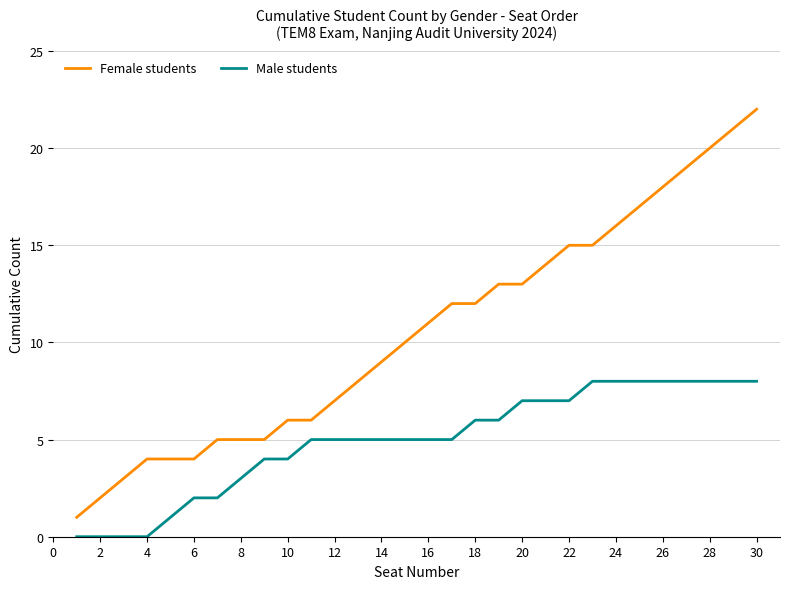

Which series has the widest spread of values?

Female students